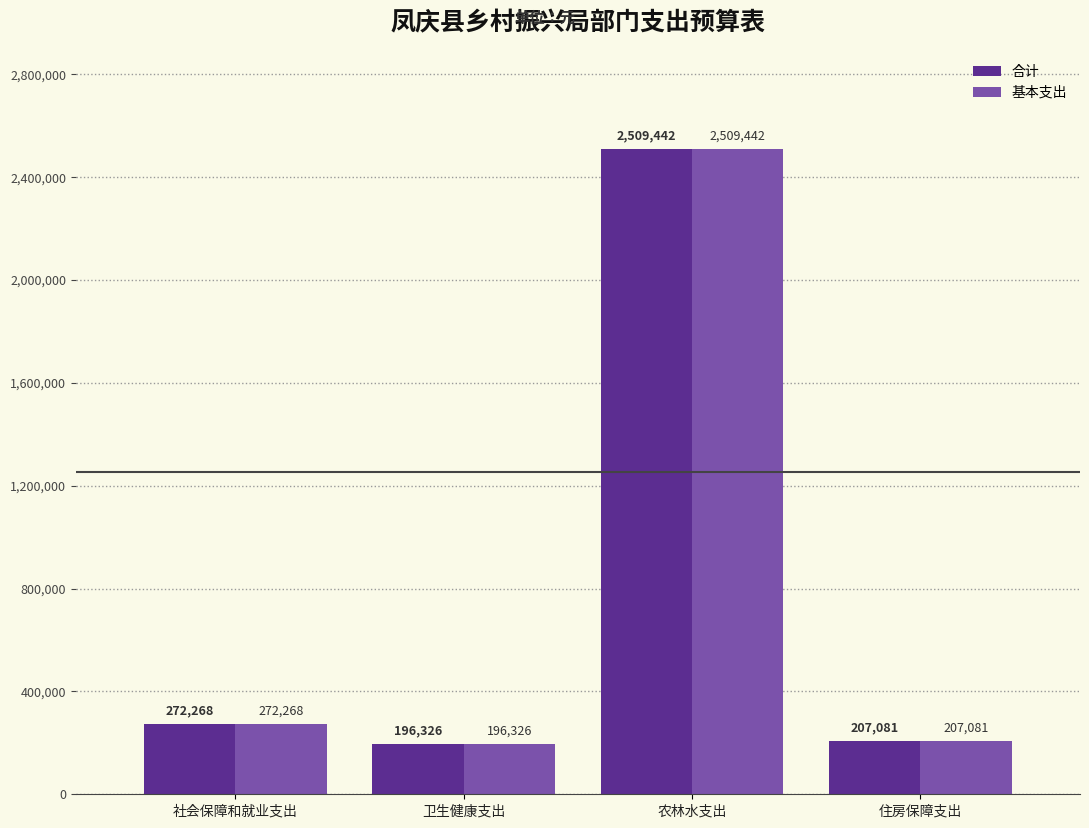

Rank the categories by 合计 value from lowest to highest.

卫生健康支出, 住房保障支出, 社会保障和就业支出, 农林水支出